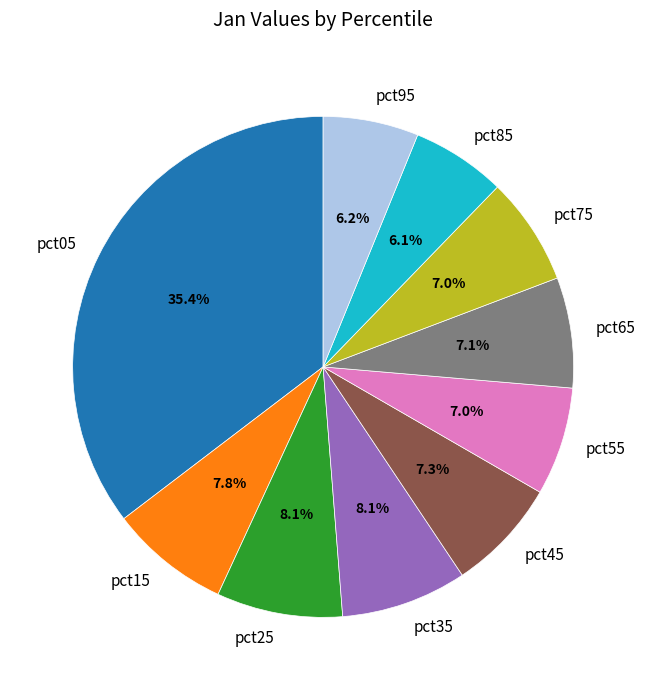

What percentage is the pct45 slice, to the nearest percent?

7%